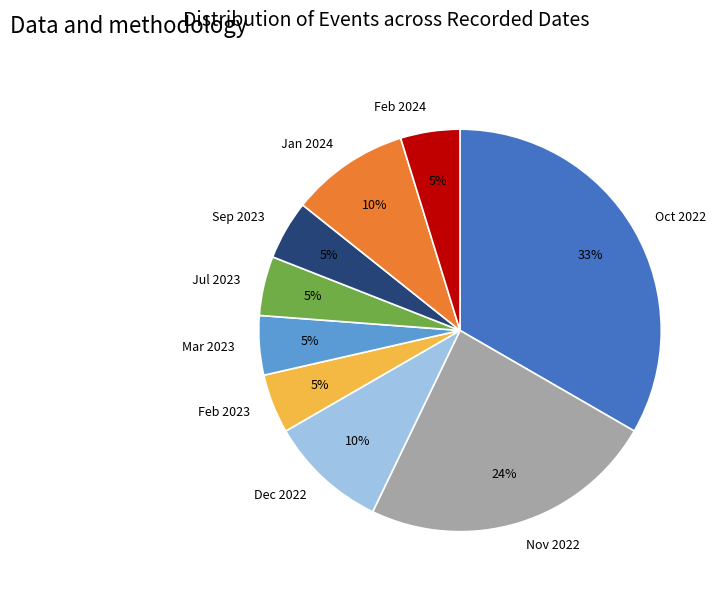

What is the largest slice in the pie chart?

Oct 2022